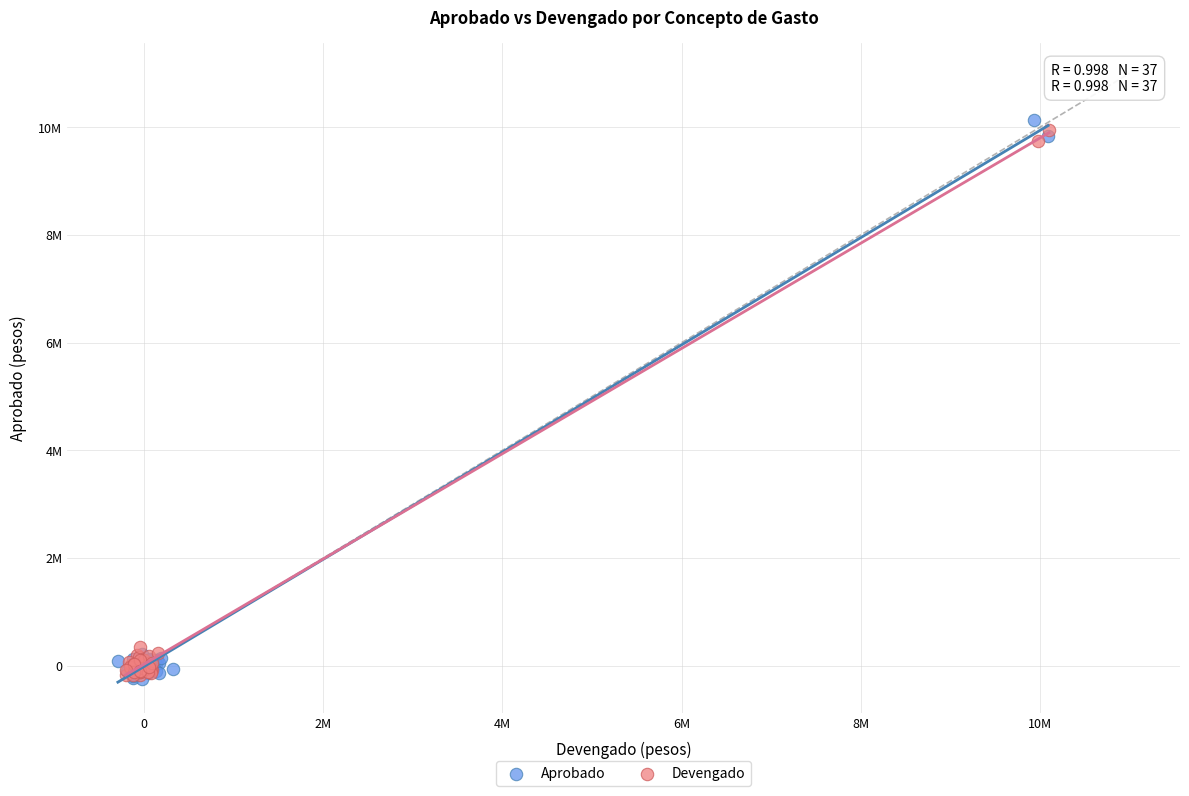

What are all the series names shown in the legend?

Aprobado, Devengado